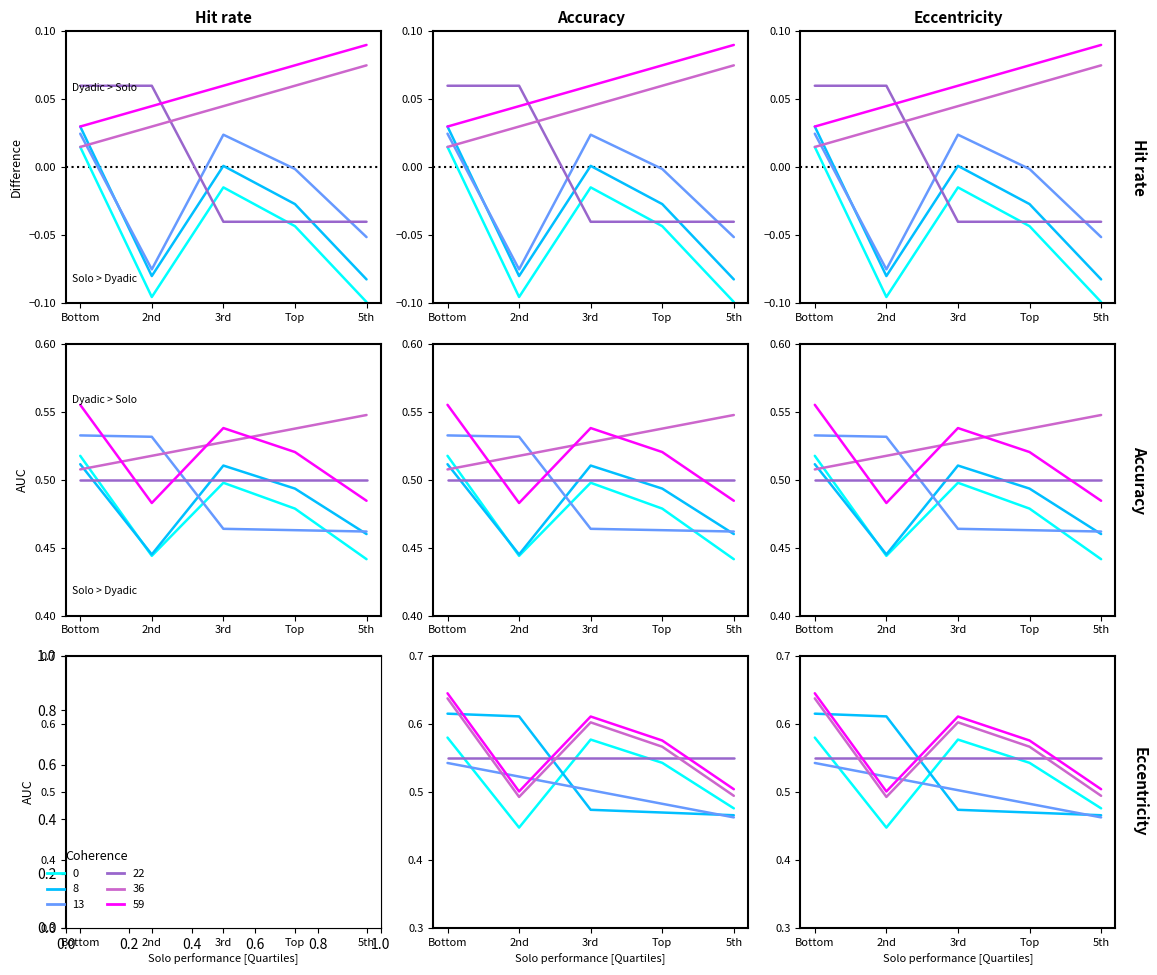

What is the label of the 1st point from the right?

5th